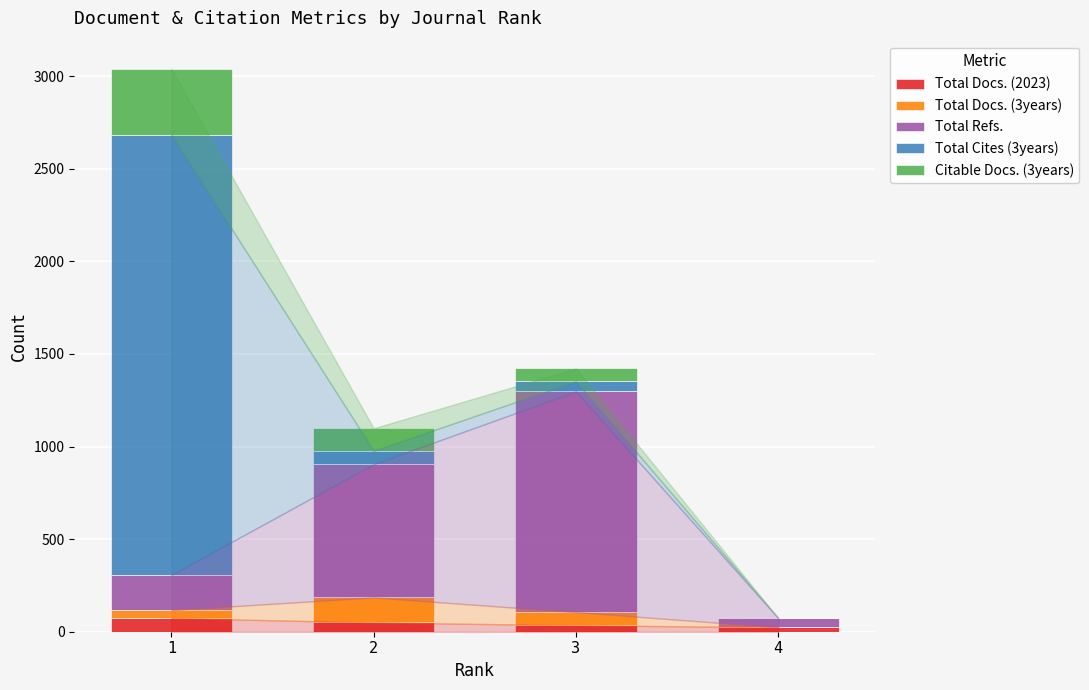

What are all the series names shown in the legend?

Total Docs. (2023), Total Docs. (3years), Total Refs., Total Cites (3years), Citable Docs. (3years)